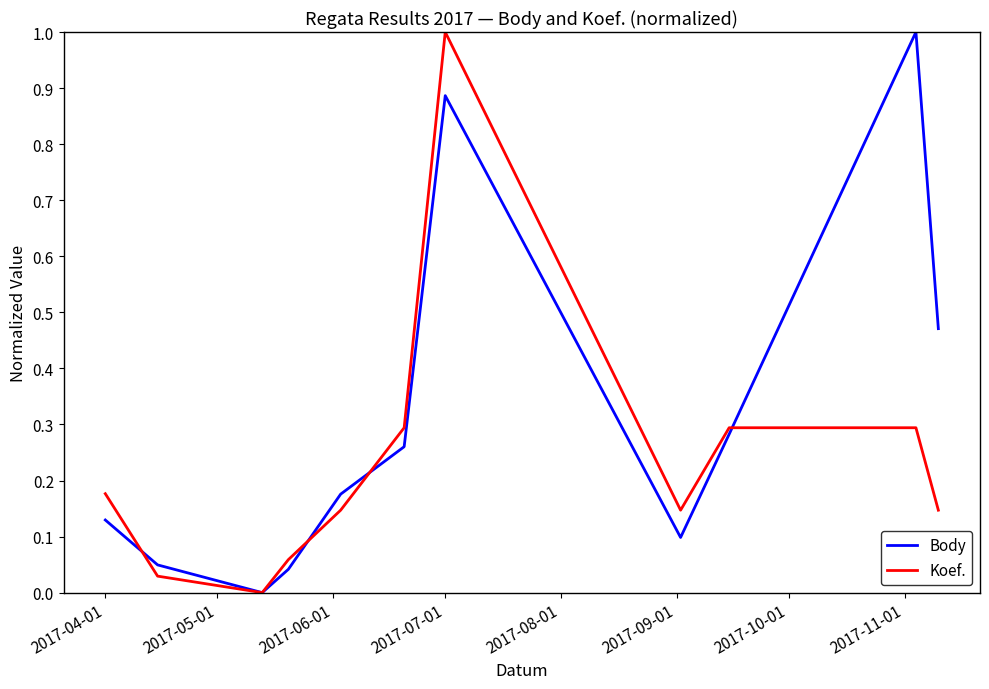

What is the highest value of the Body series?

1.0